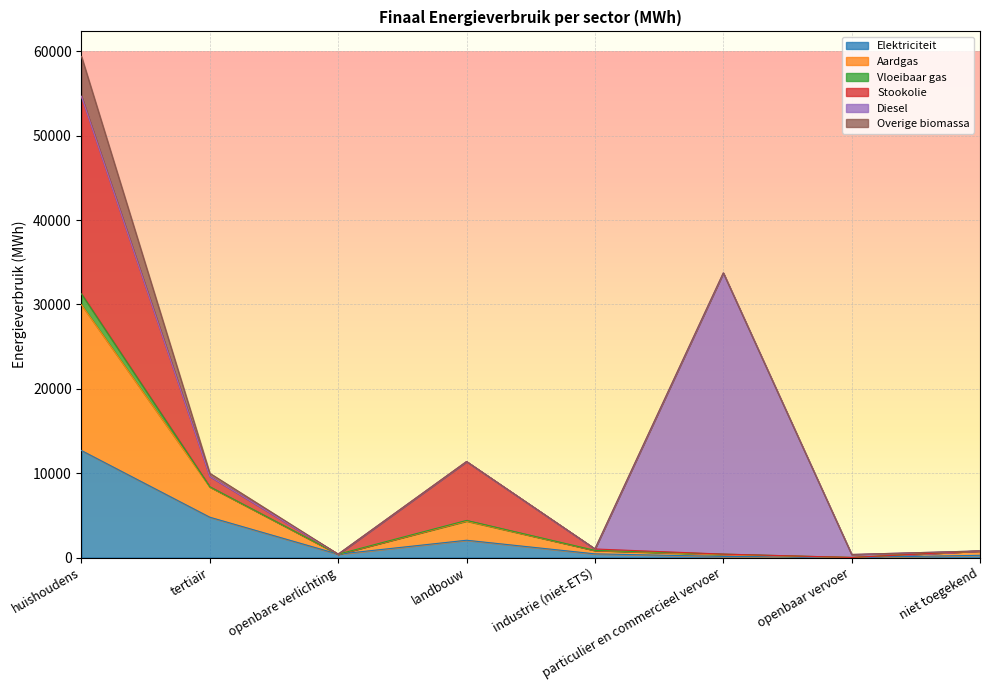

How many data points in Elektriciteit are above 434?

4